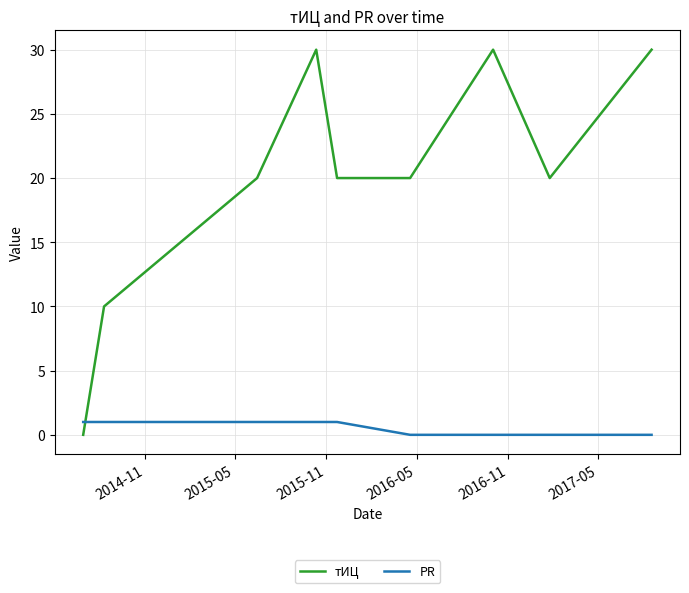

What are all the series names shown in the legend?

тИЦ, PR